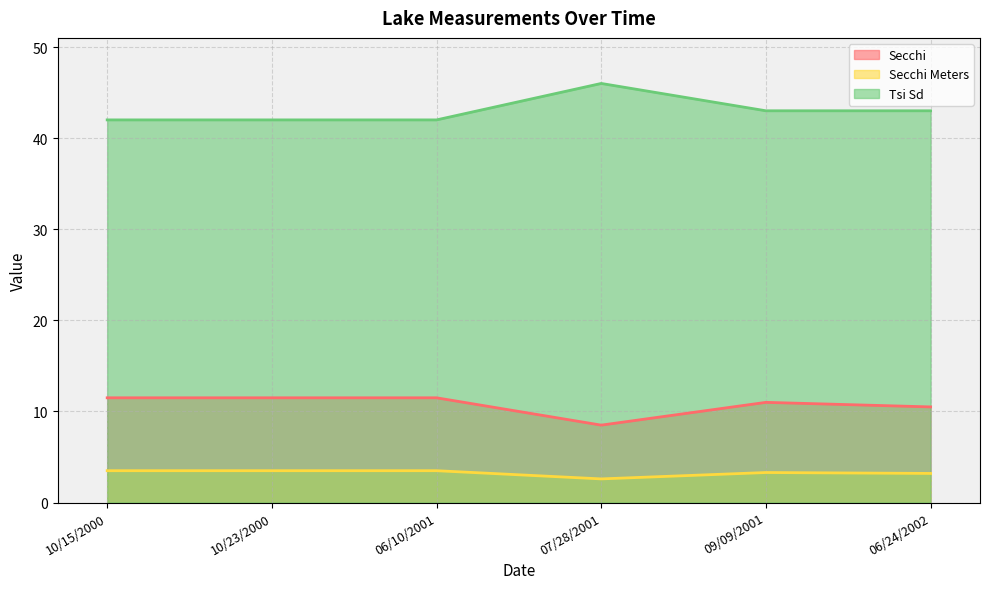

Count the Tsi Sd values in the range 42 to 43.

5